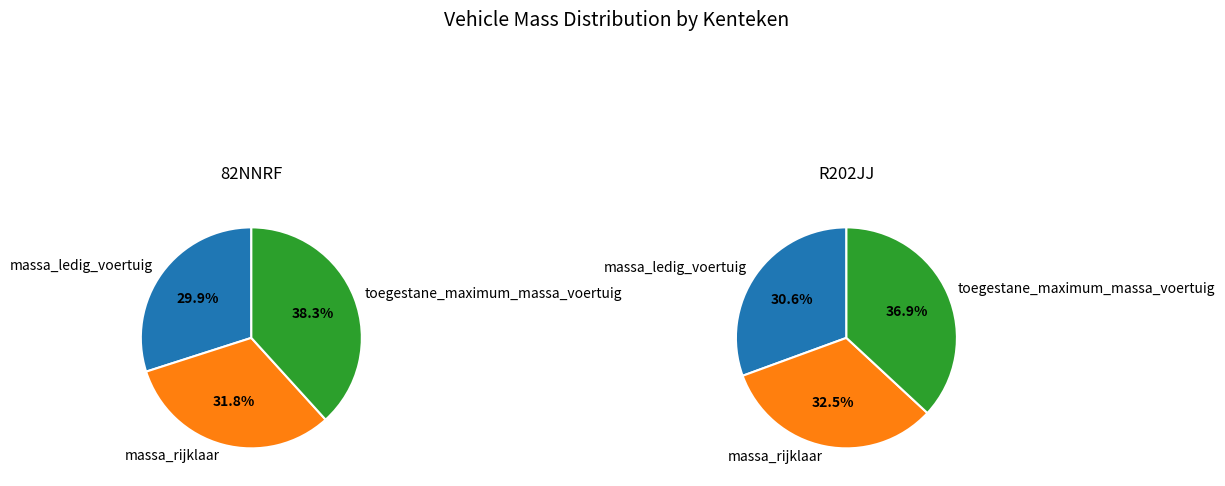

To the nearest percent, what percentage of the pie is 82NNRF?

51%